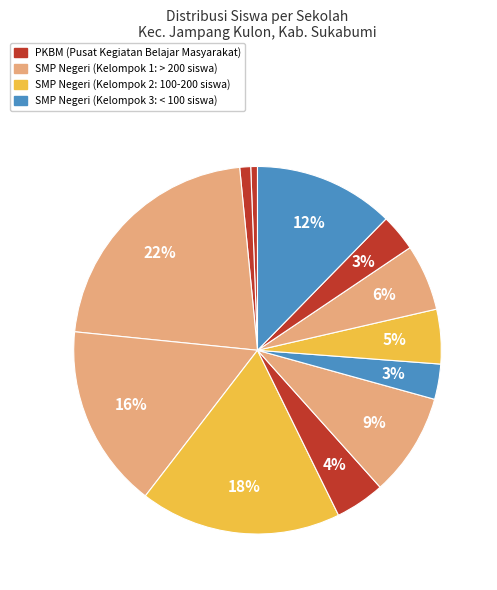

Count the number of slices in the pie.

12